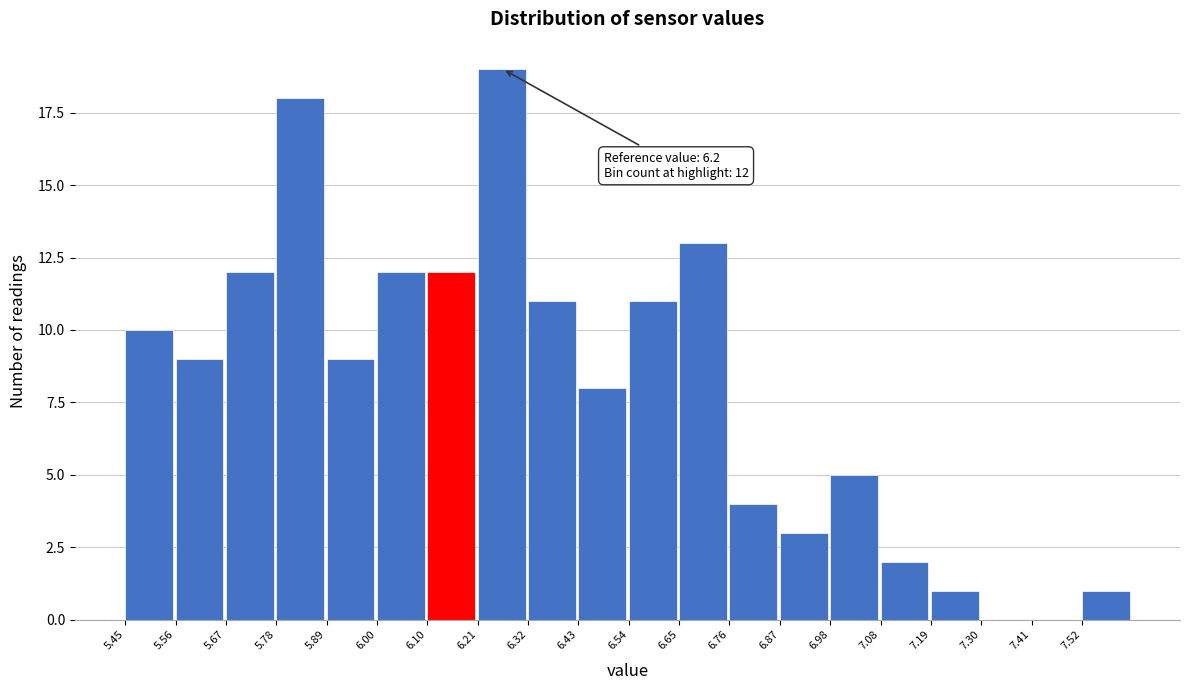

Over which range of the x-axis is the bar tallest?

6.22 to 6.32